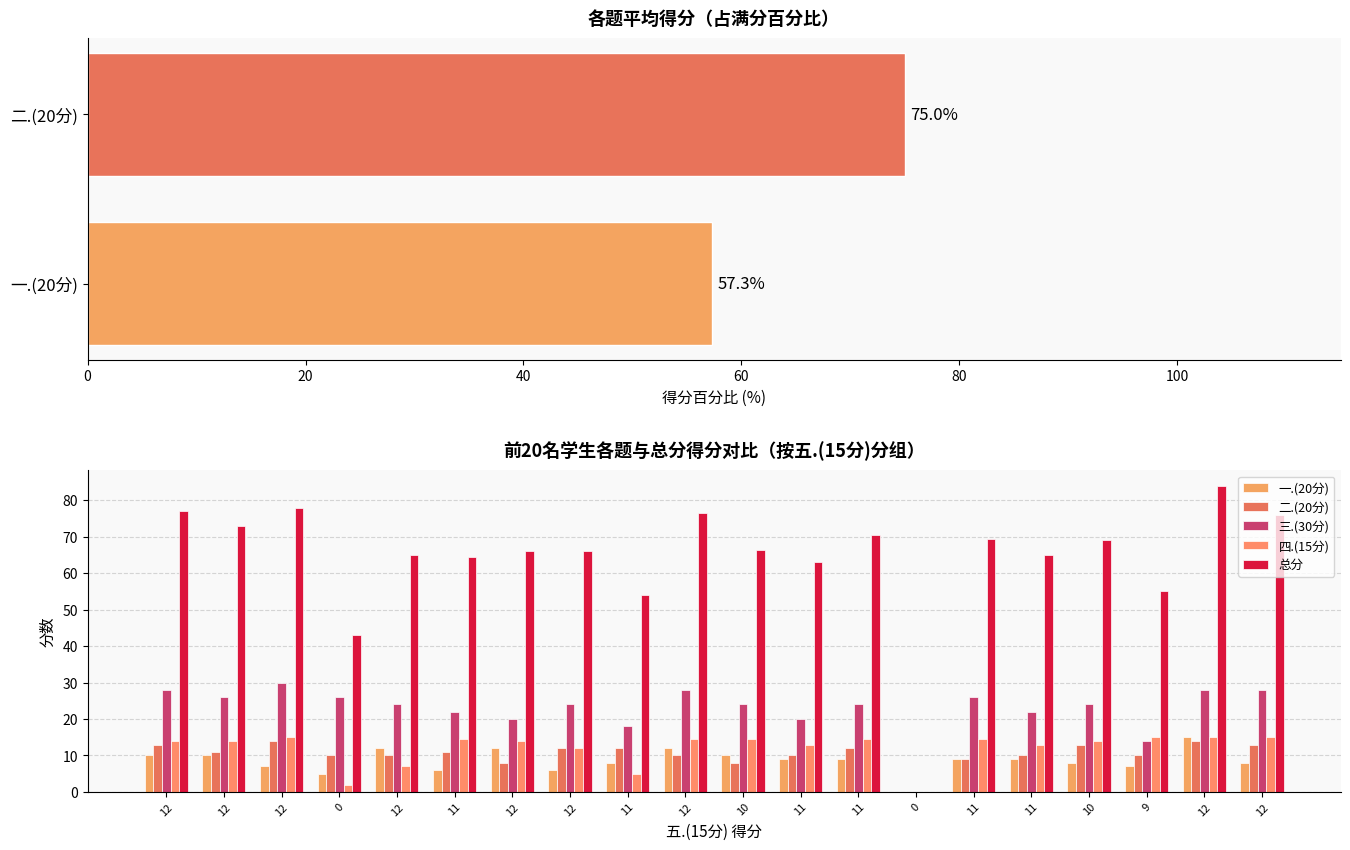

What is the difference between the maximum and minimum values in the 二.(20分) series?

14.0